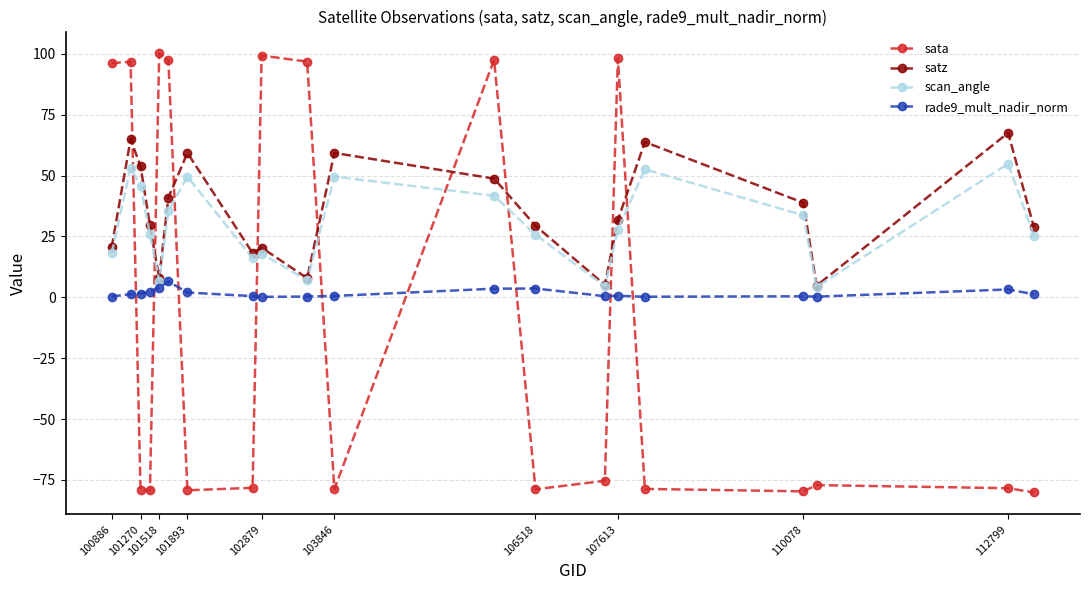

True or false: satz has more than 0 points higher than both neighbors.

True